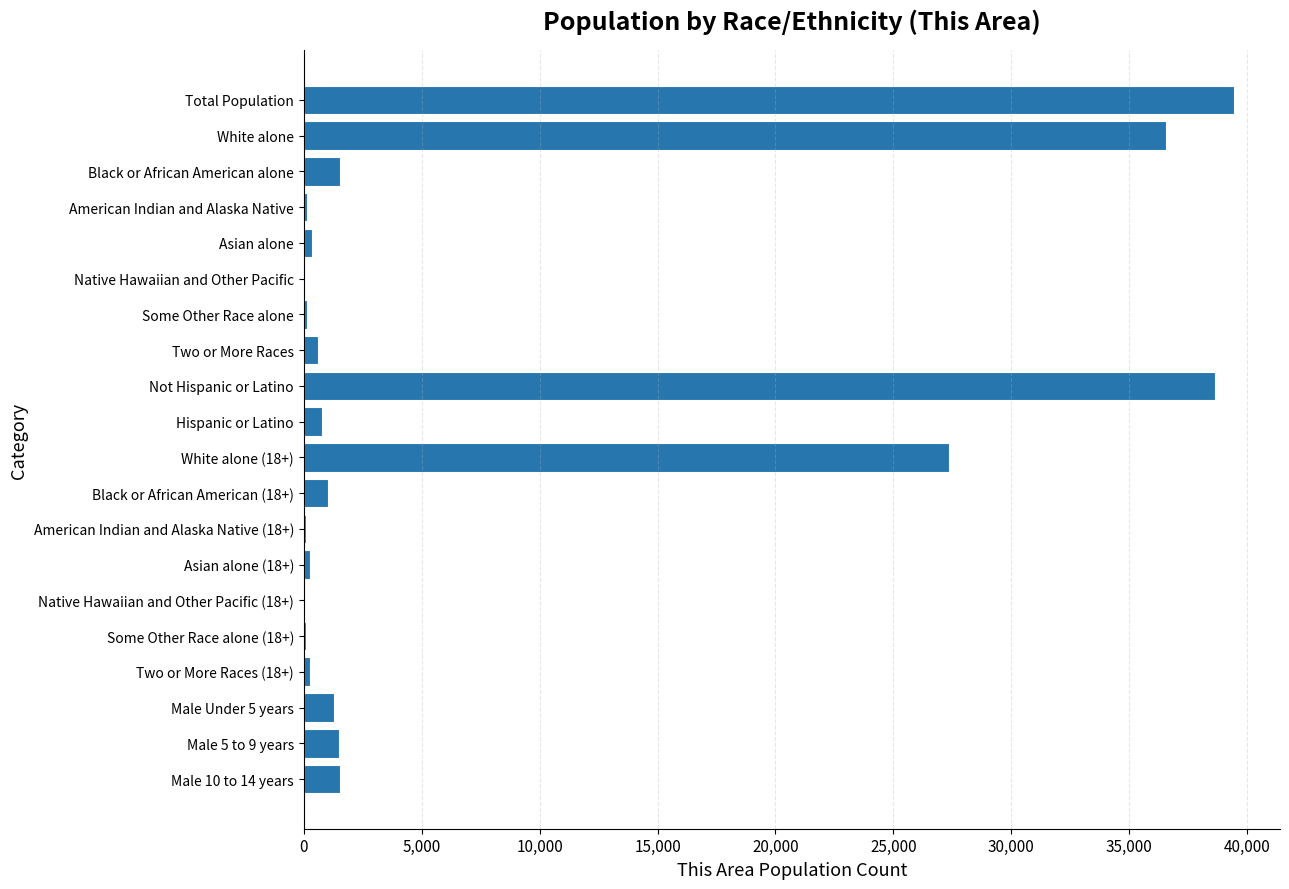

Where is the data nearest to the value 19711?

White alone (18+)